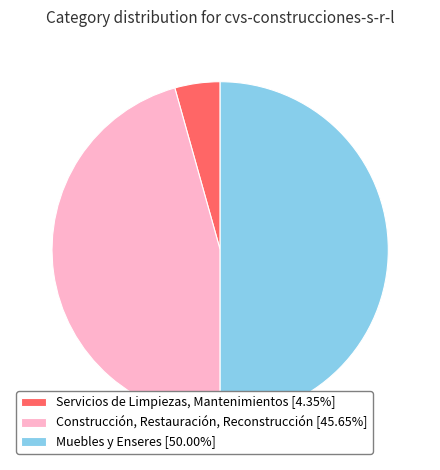

True or false: Servicios de Limpiezas, Mantenimientos accounts for 4% of the total.

True